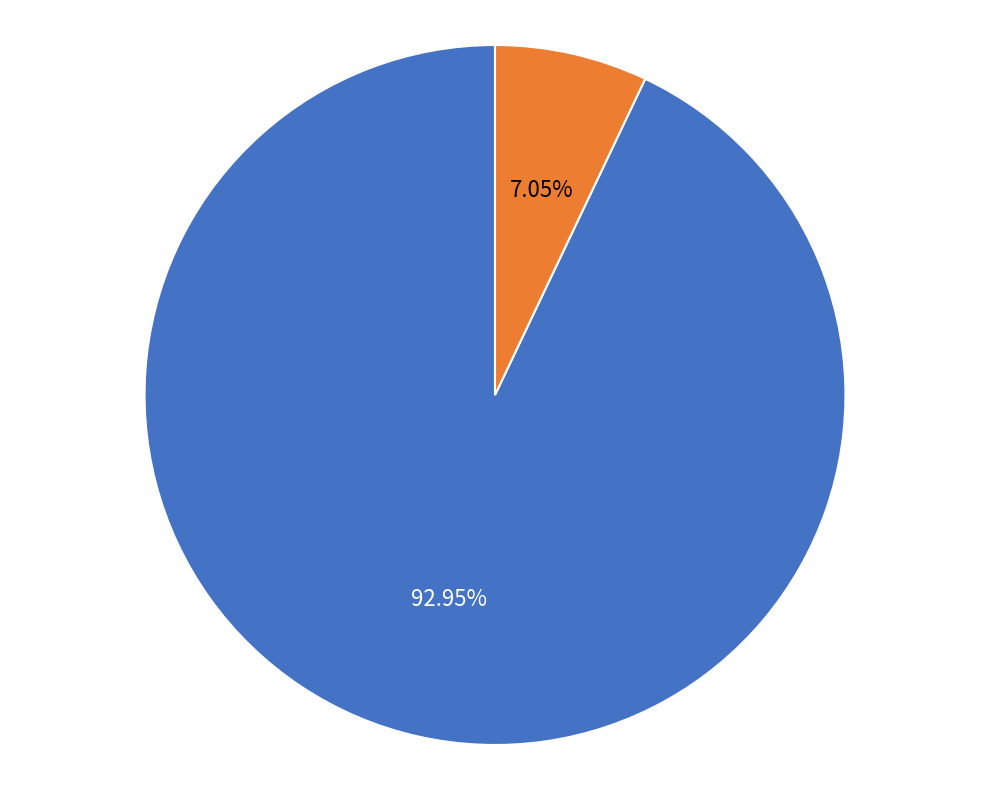

What is the majority slice?

Grandi Atenei